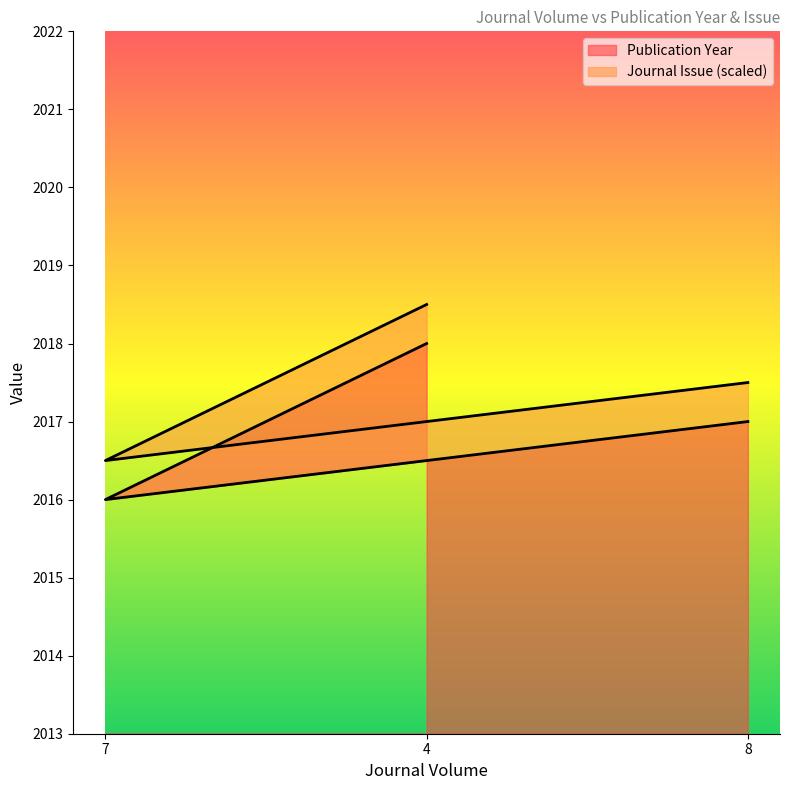

Rank the categories by Publication Year value from lowest to highest.

7, 8, 4